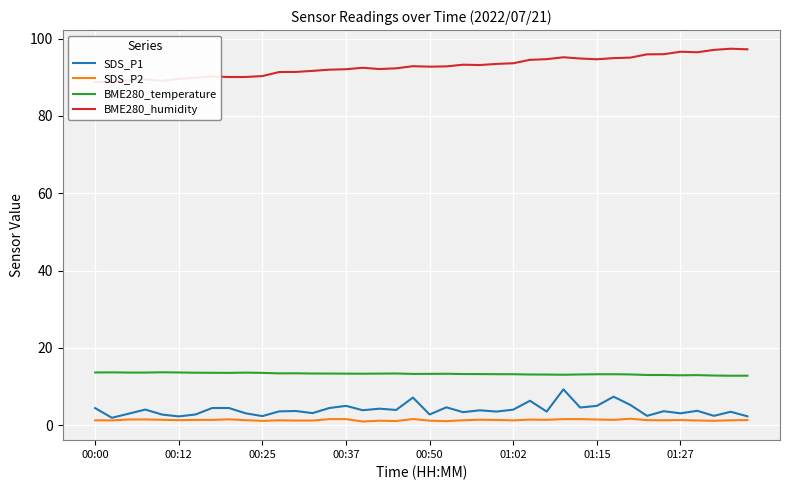

True or false: BME280_temperature and SDS_P2 intersect in this chart.

False